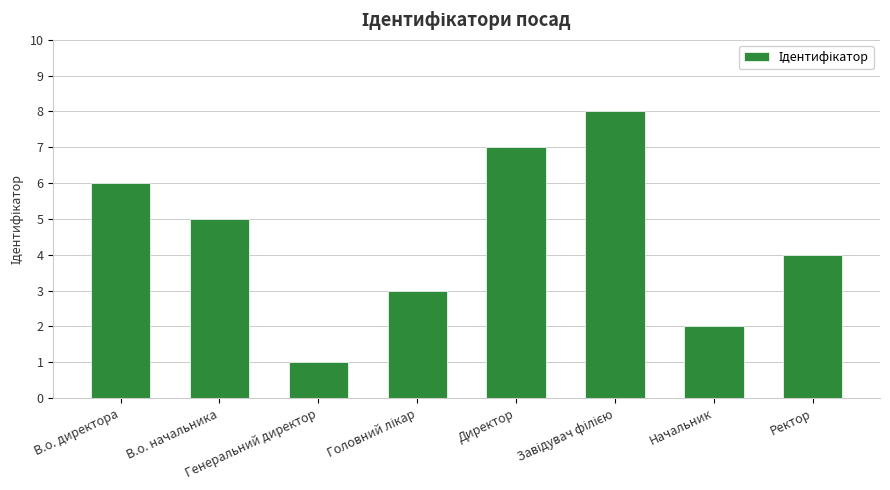

How many values are below 5?

4